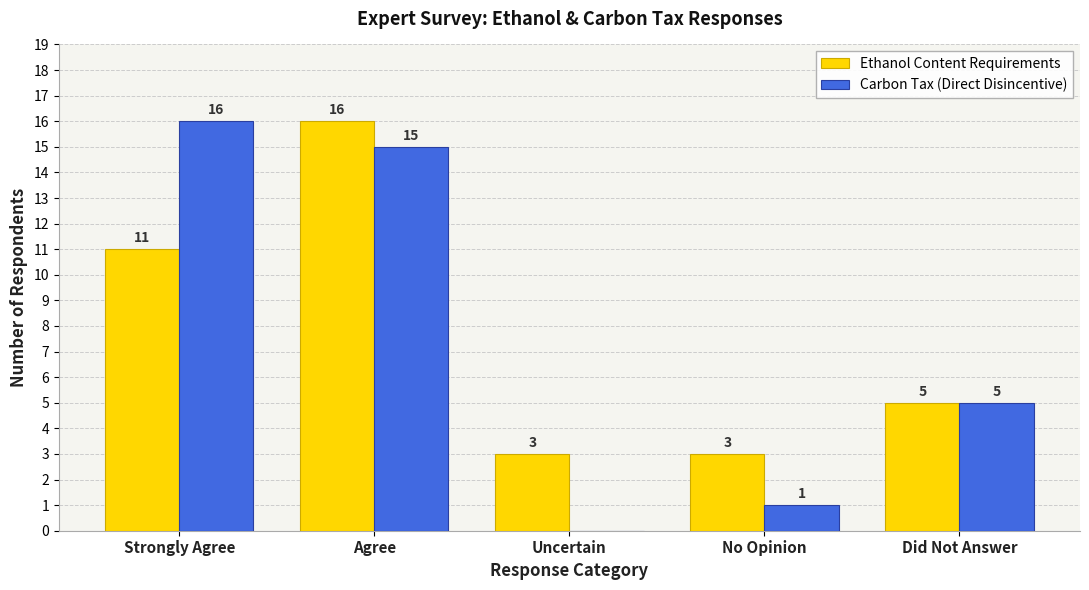

True or false: Carbon Tax (Direct Disincentive) has a value of 21 at Agree.

False